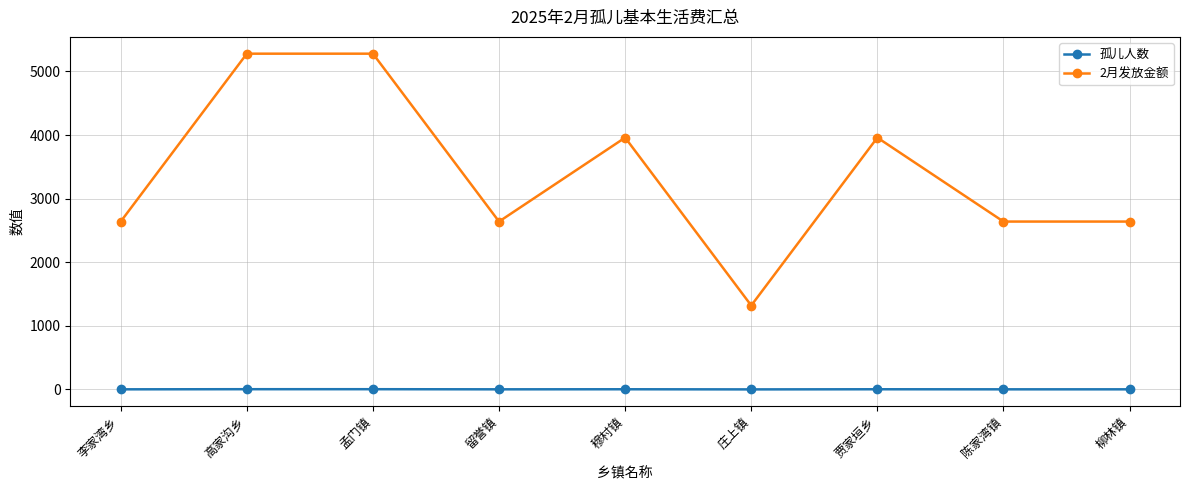

At 柳林镇, list the series in order from smallest to largest.

孤儿人数, 2月发放金额